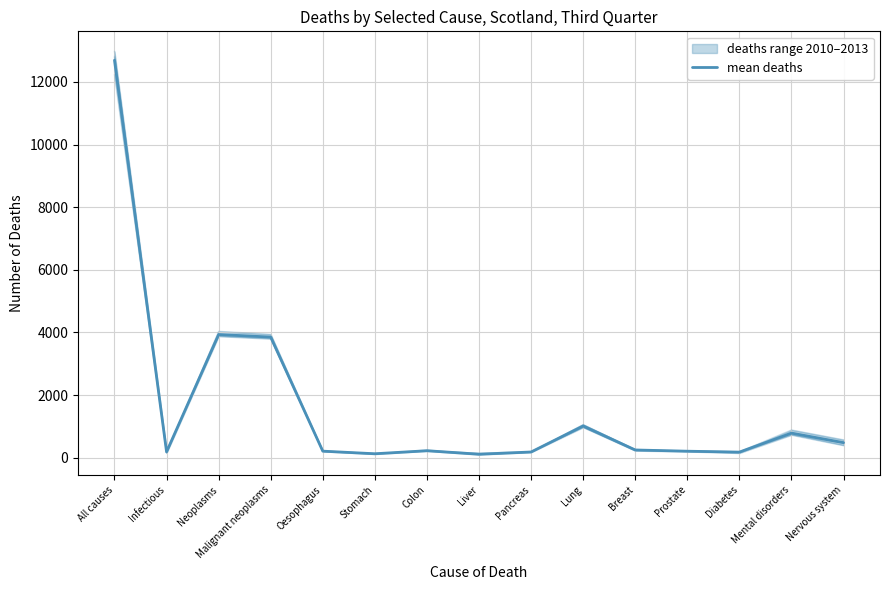

Rank the categories by value from highest to lowest.

All causes, Neoplasms, Malignant neoplasms, Lung, Mental disorders, Nervous system, Breast, Colon, Oesophagus, Prostate, Infectious, Pancreas, Diabetes, Stomach, Liver